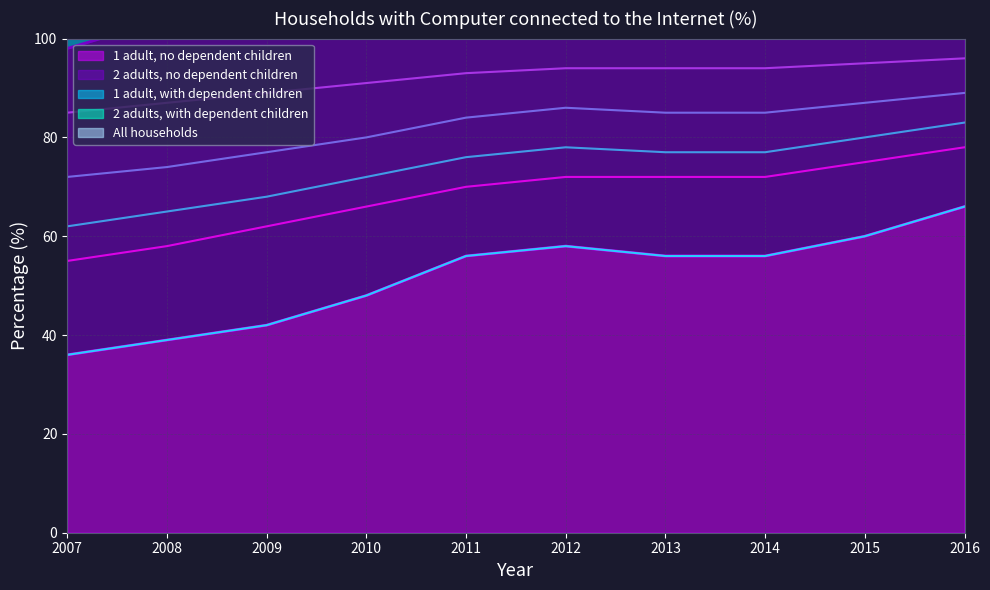

True or false: 2 adults, no dependent children and 1 adult, no dependent children cross at least once.

False